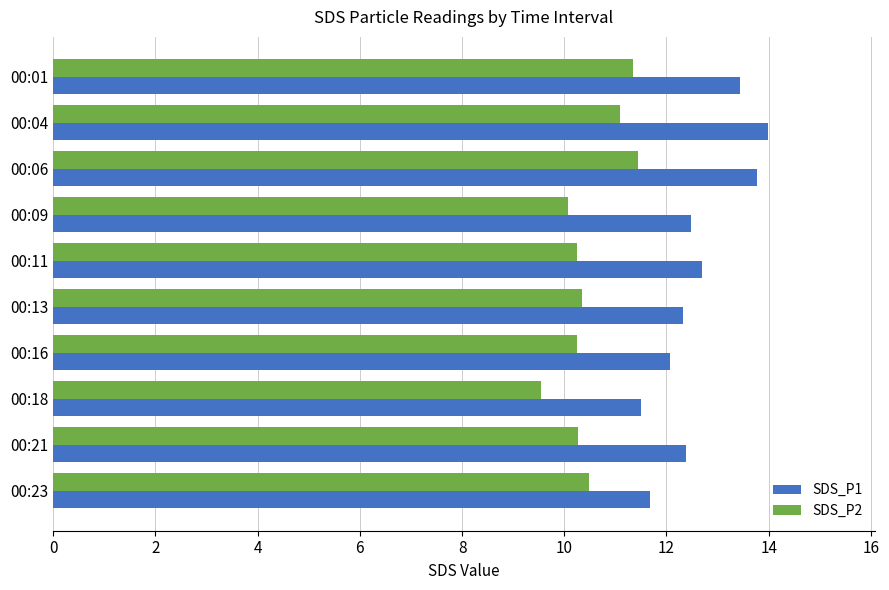

Is it true that SDS_P1 equals 16.5 at 00:21?

False